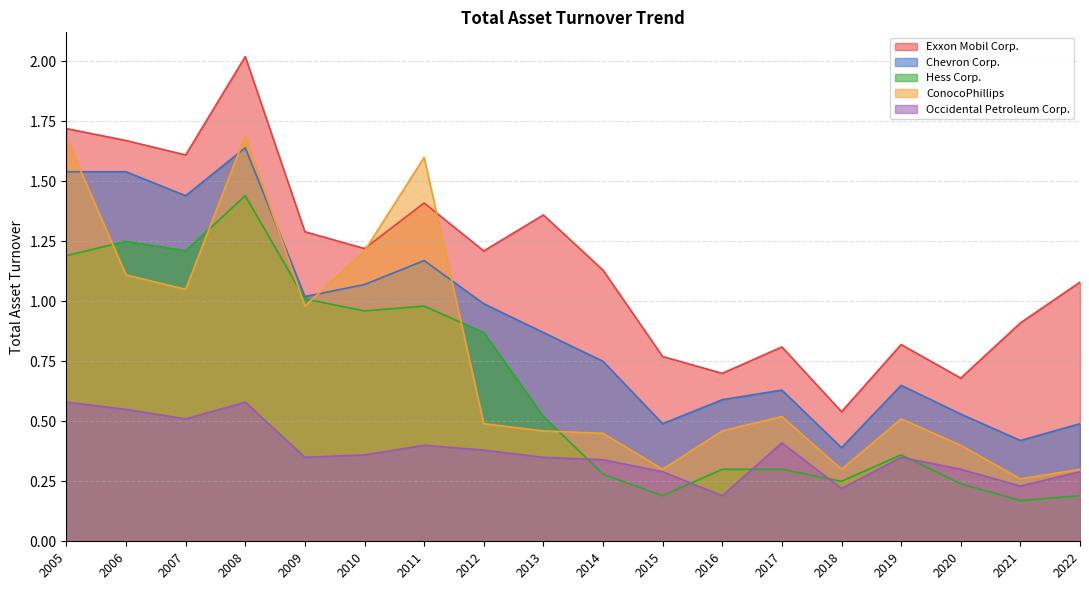

The value of Chevron Corp. at 2005 is 2.6. True or false?

False